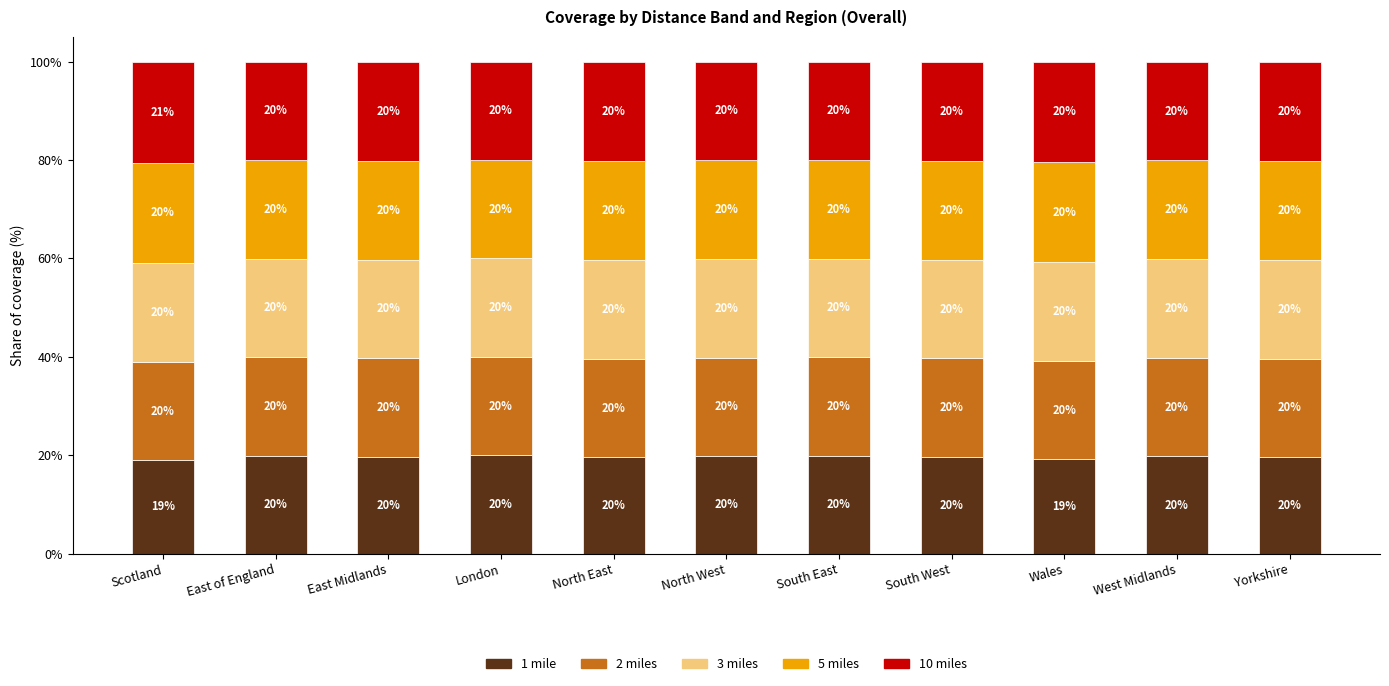

How many distinct data groups are displayed?

5